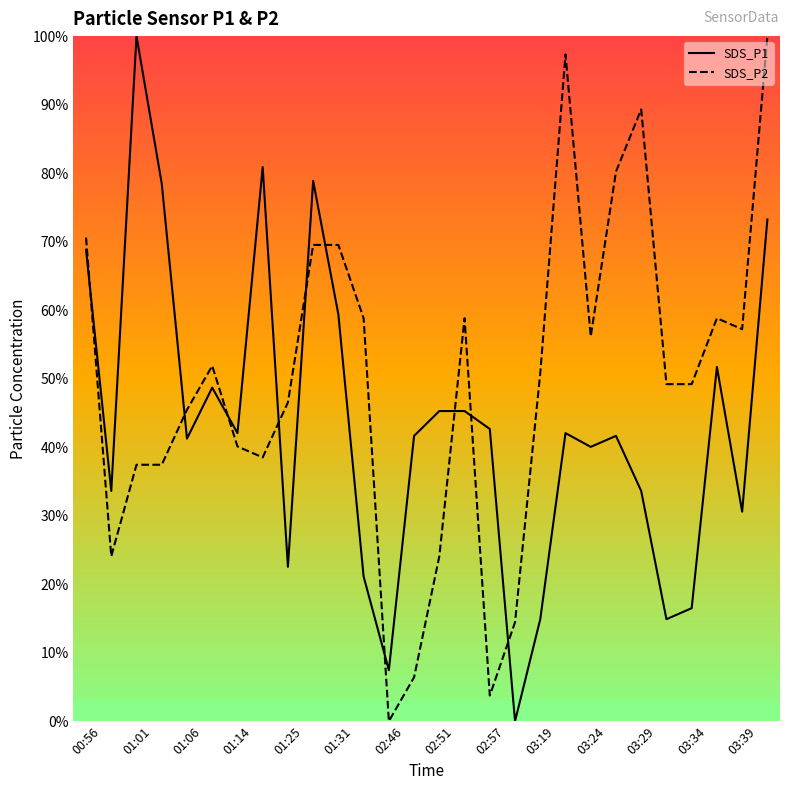

Which series ends up on top after the final intersection of SDS_P2 and SDS_P1?

SDS_P2